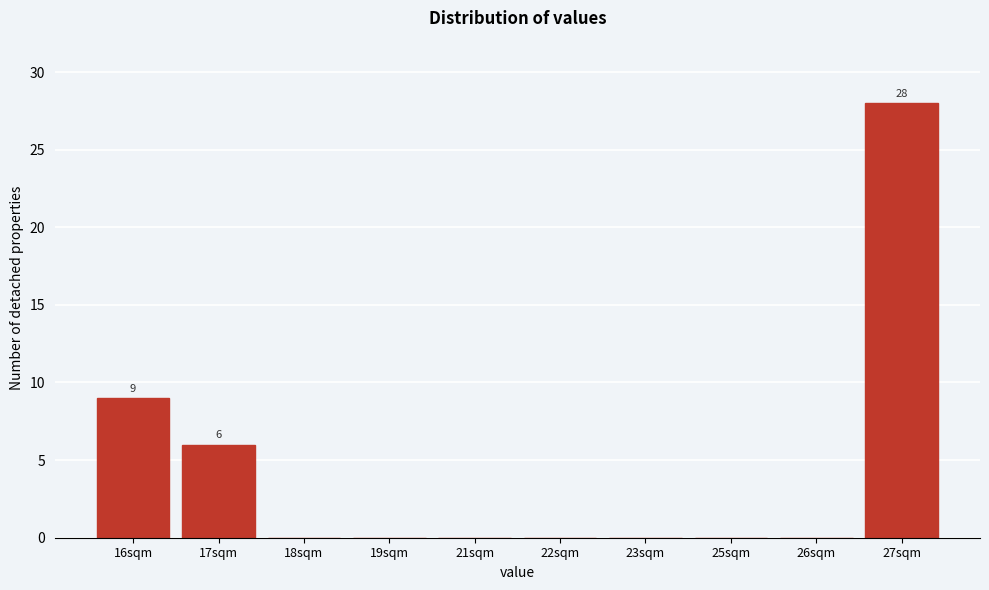

Reading right to left, extract all data points from this chart.

27sqm=28	26sqm=0	25sqm=0	23sqm=0	22sqm=0	21sqm=0	19sqm=0	18sqm=0	17sqm=6	16sqm=9